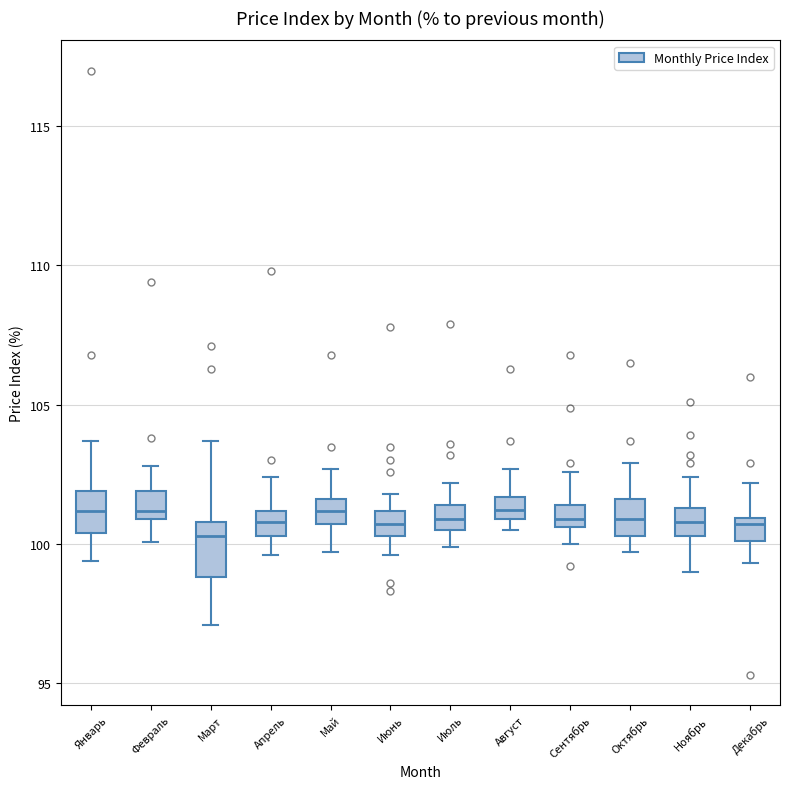

Comparing the boxes themselves (not the whiskers), which one is the tallest?

Март